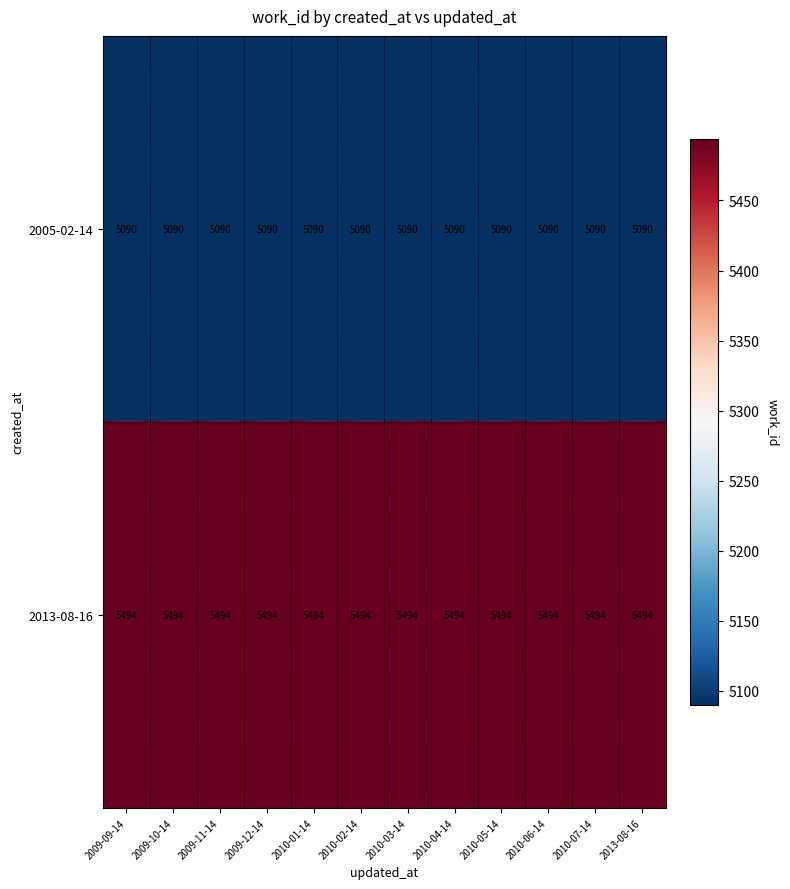

Rank the series by their average value, from lowest to highest.

2005-02-14, 2013-08-16